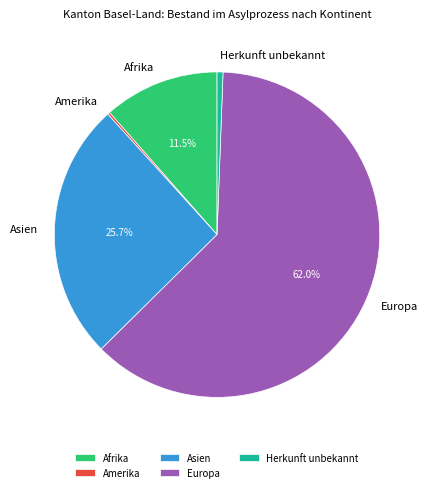

Which slice is the largest?

Europa